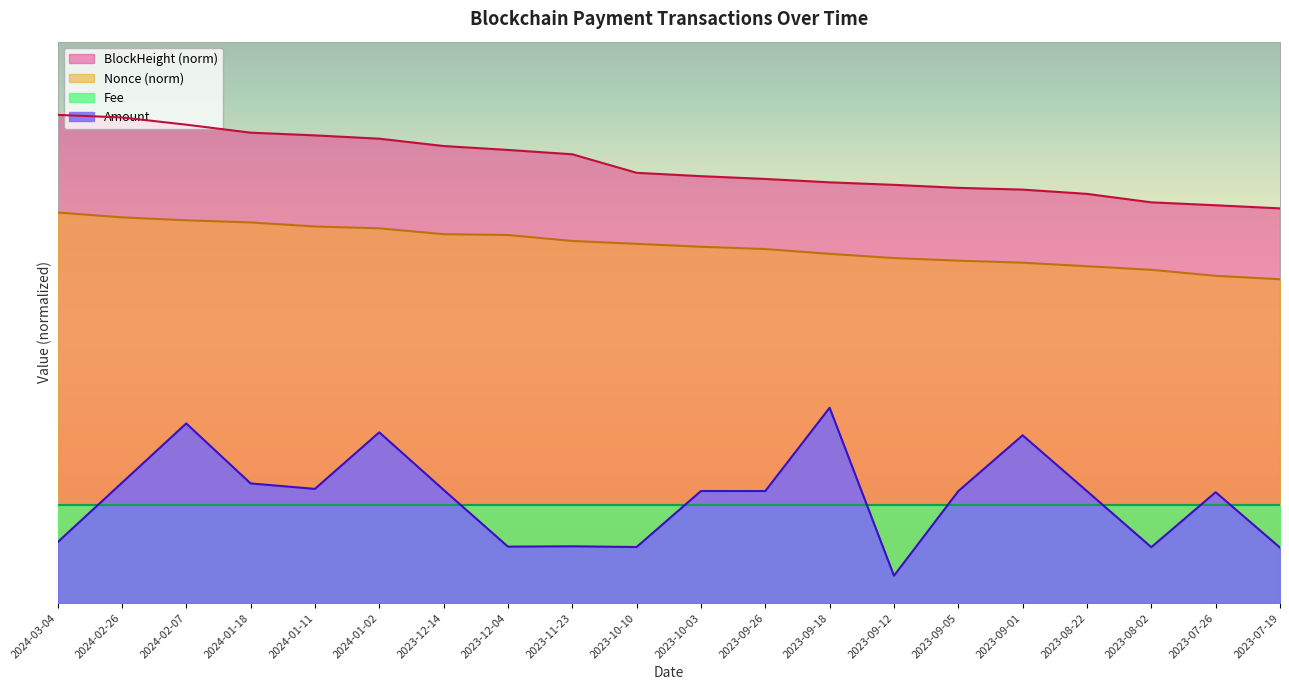

How many points are higher than both their immediate neighbors (excluding endpoints)?

7